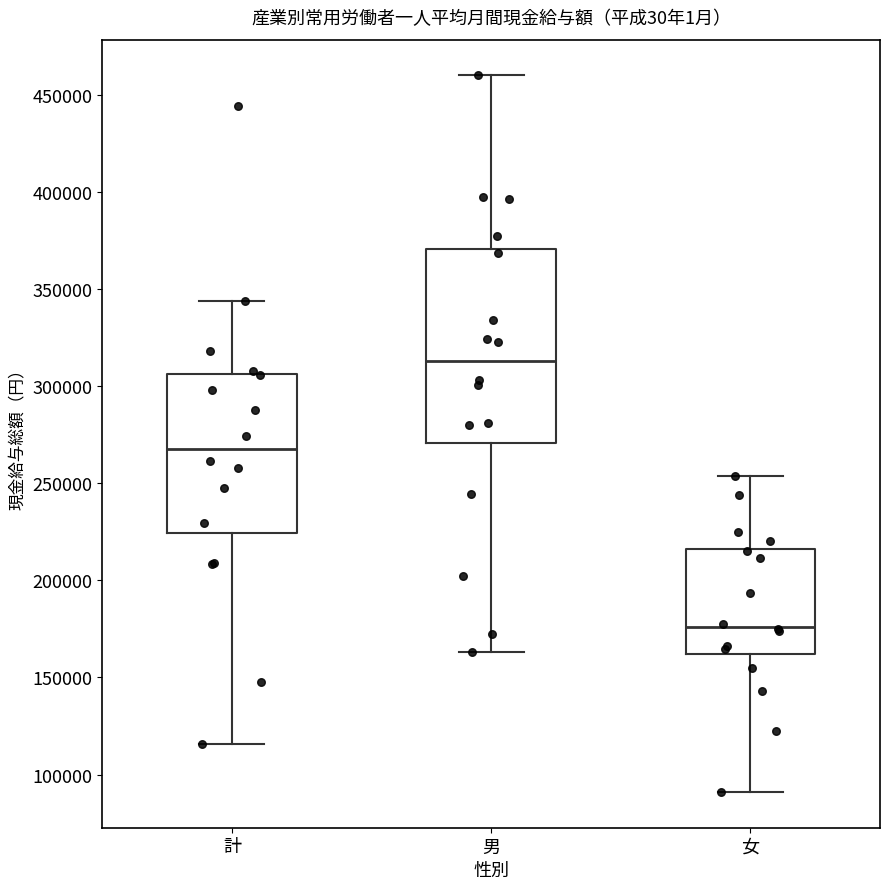

Reading left to right, transcribe this box plot: for each box, give where its median line is, the range the box spans, and where its two whiskers end, as read against the y-axis. The values are not printed on the chart, so give them approximately, as read against the axis.

計: median 270000, box 225000 to 305000, whiskers 115000 to 345000
男: median 315000, box 270000 to 370000, whiskers 165000 to 460000
女: median 175000, box 160000 to 215000, whiskers 90000 to 255000